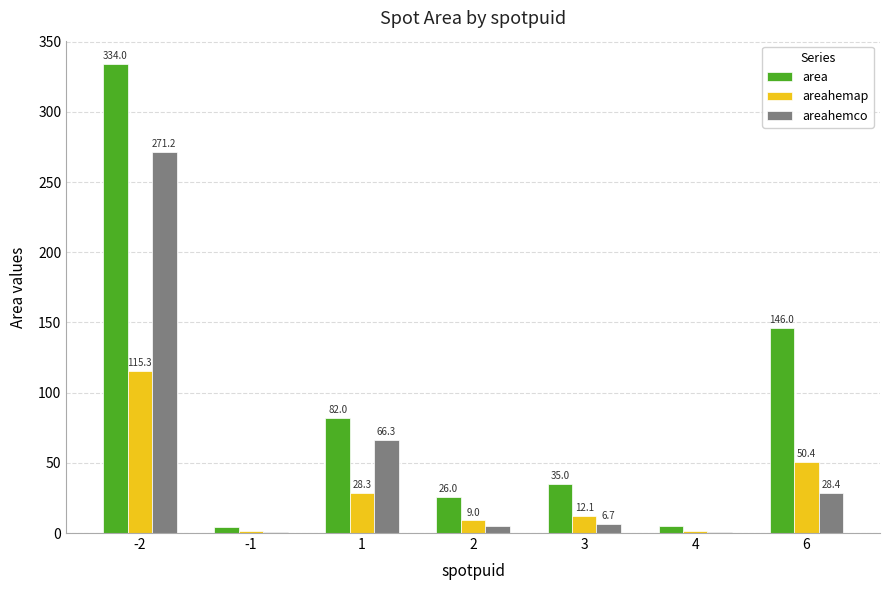

How many categories are shown in the chart?

7